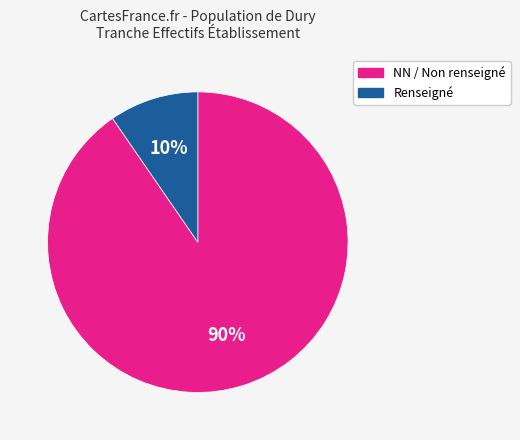

Is there any slice that represents more than half of the pie?

Yes